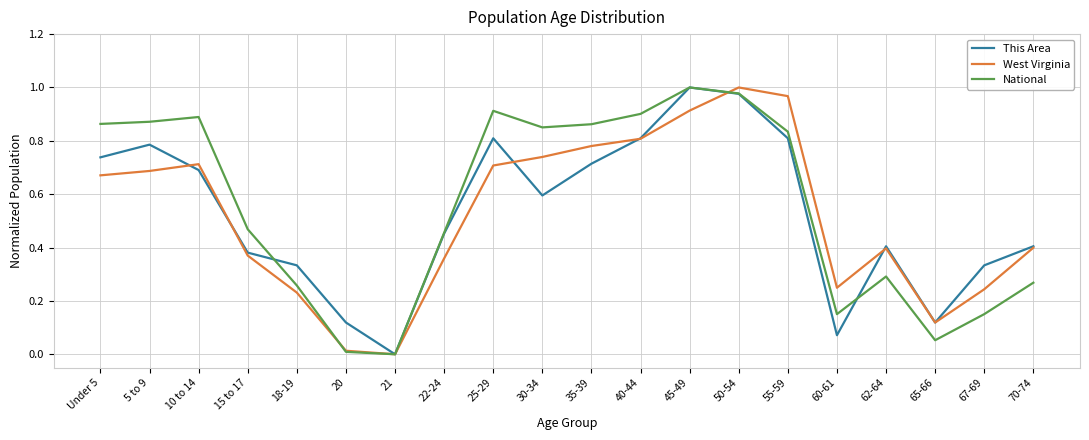

How many values in This Area are above zero?

19